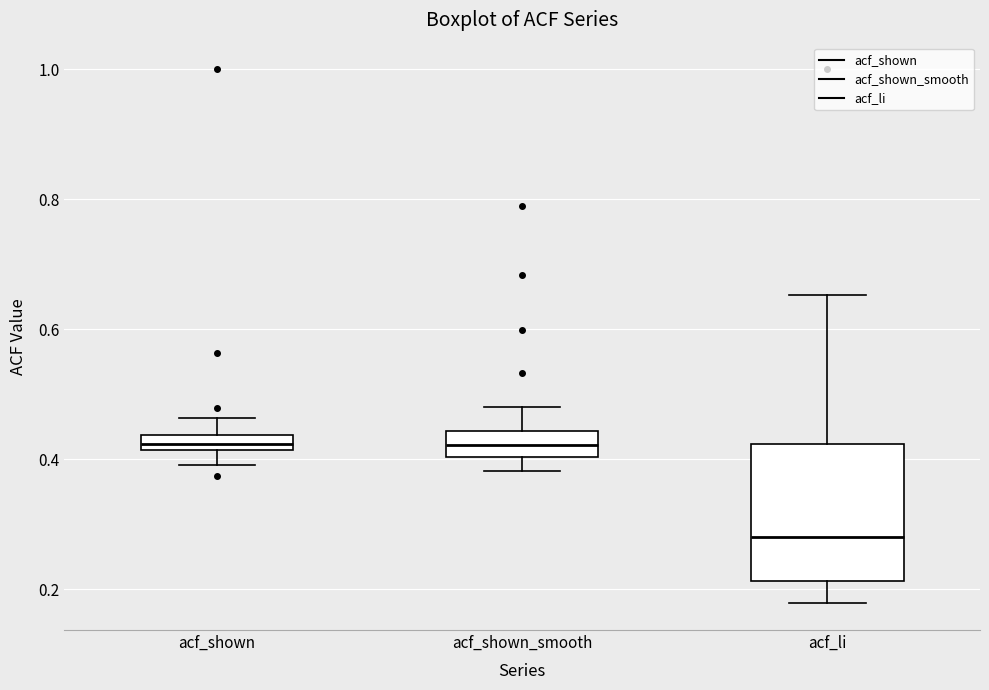

Where is the upper edge of the box for acf_shown_smooth on the y-axis? The values are not printed on the chart, so give them approximately, as read against the axis.

0.44